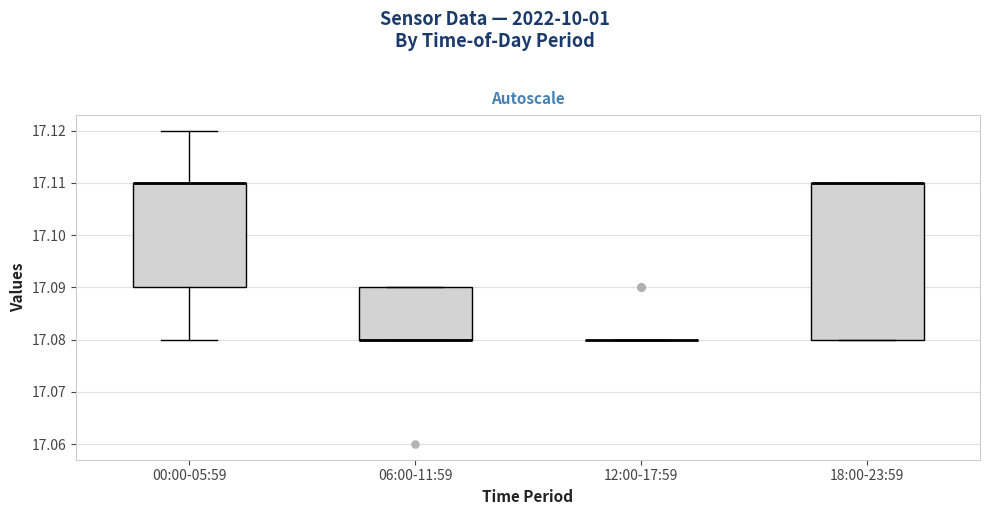

Reading left to right, transcribe this box plot: for each box, give where its median line is, the range the box spans, and where its two whiskers end, as read against the y-axis. The values are not printed on the chart, so give them approximately, as read against the axis.

00:00-05:59: median 17.11 (drawn on the box's upper edge), box 17.09 to 17.11, whiskers 17.08 to 17.12
06:00-11:59: median 17.08 (drawn on the box's lower edge), box 17.08 to 17.09, whiskers 17.08 to 17.09
12:00-17:59: box collapsed to a line at 17.08, whiskers 17.08 to 17.08
18:00-23:59: median 17.11 (drawn on the box's upper edge), box 17.08 to 17.11, whiskers 17.08 to 17.11